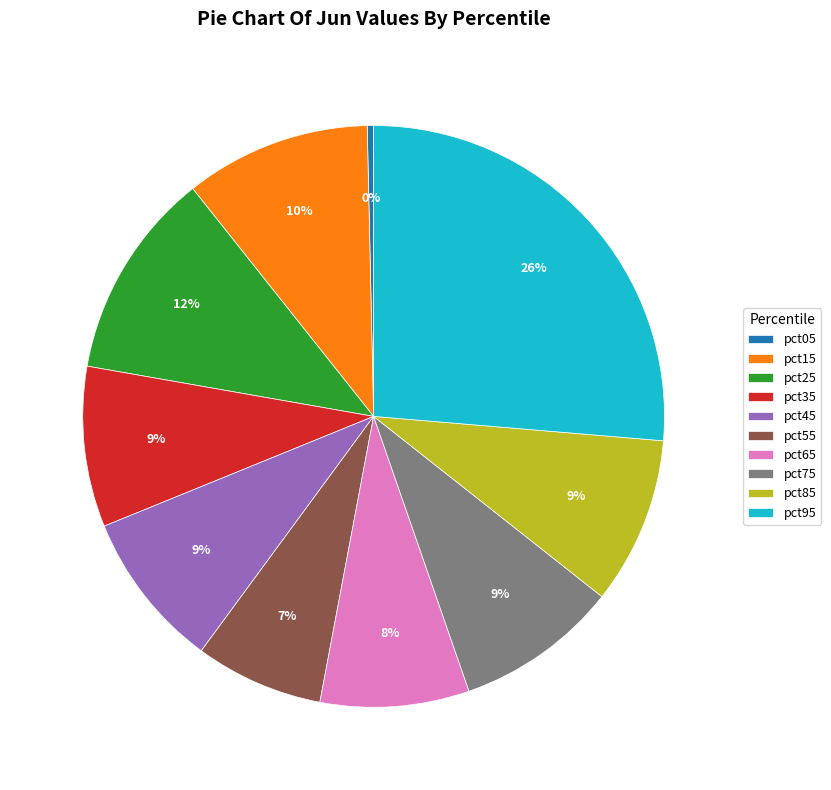

How many slices are in this pie chart?

10